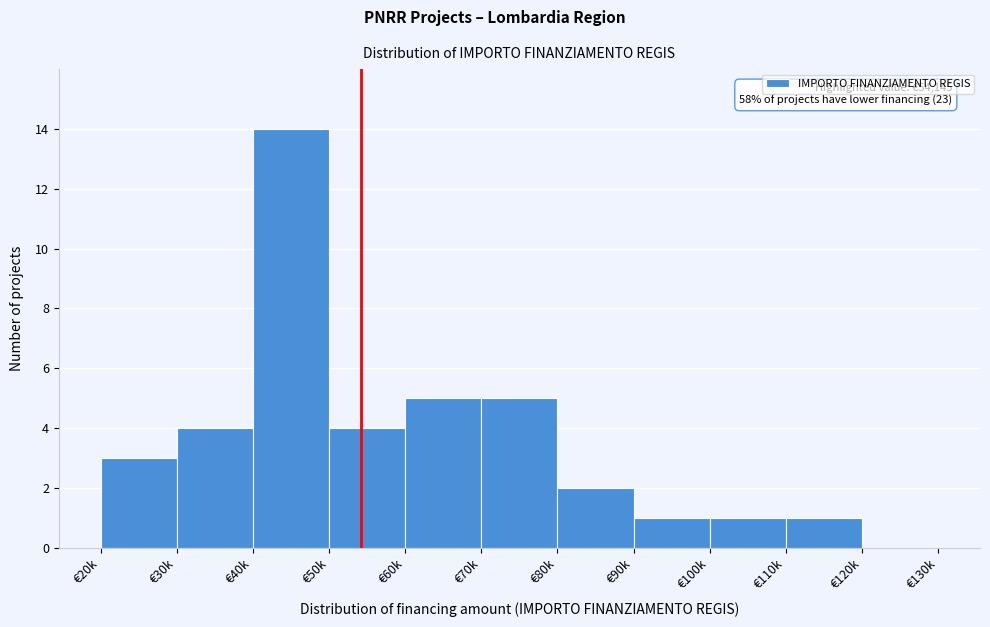

Reading left to right, extract all data points from this chart.

€20k=3	€30k=4	€40k=14	€50k=4	€60k=5	€70k=5	€80k=2	€90k=1	€100k=1	€110k=1	€120k=0